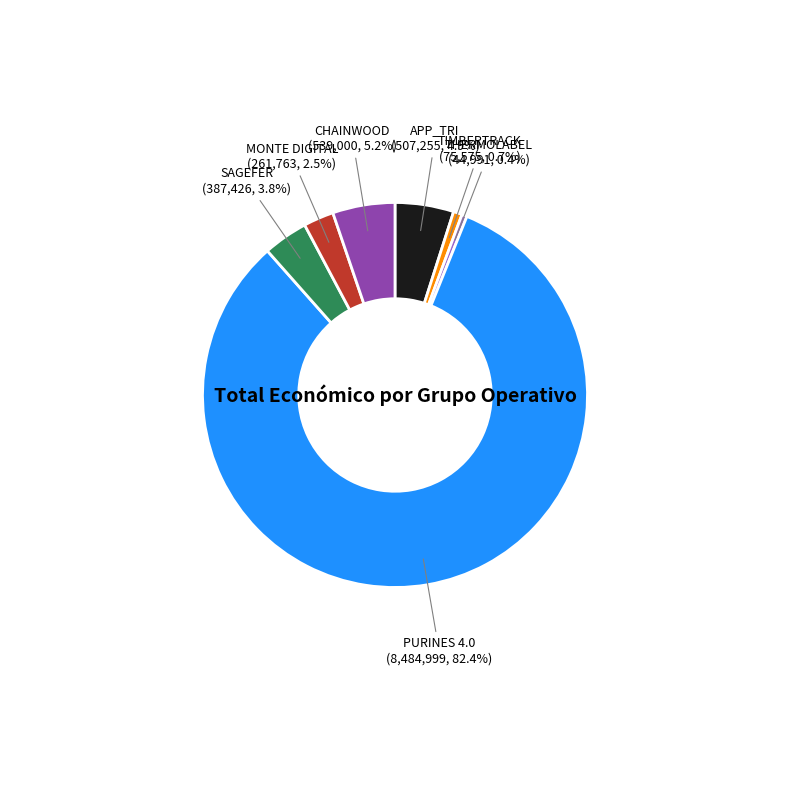

The APP_TRI slice represents 5% of the pie. True or false?

True